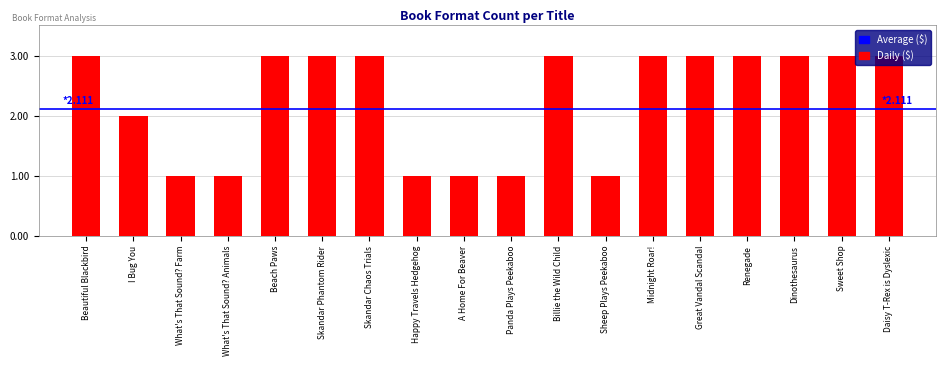

Is it true that the value at Billie the Wild Child is 3?

True